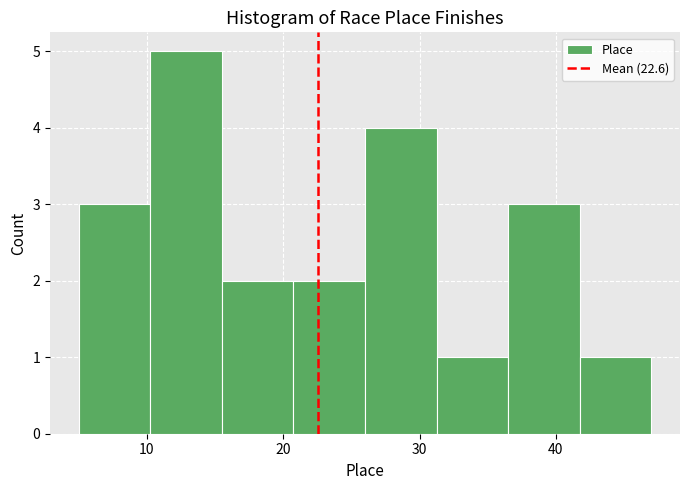

Reading left to right, list every bar in this chart as the range it spans on the x-axis followed by its height. Neither the bar edges nor the heights are printed on the chart, so give them approximately, as read against the axes.

5 to 10: 3
10 to 16: 5
16 to 21: 2
21 to 26: 2
26 to 31: 4
31 to 37: 1
37 to 42: 3
42 to 47: 1